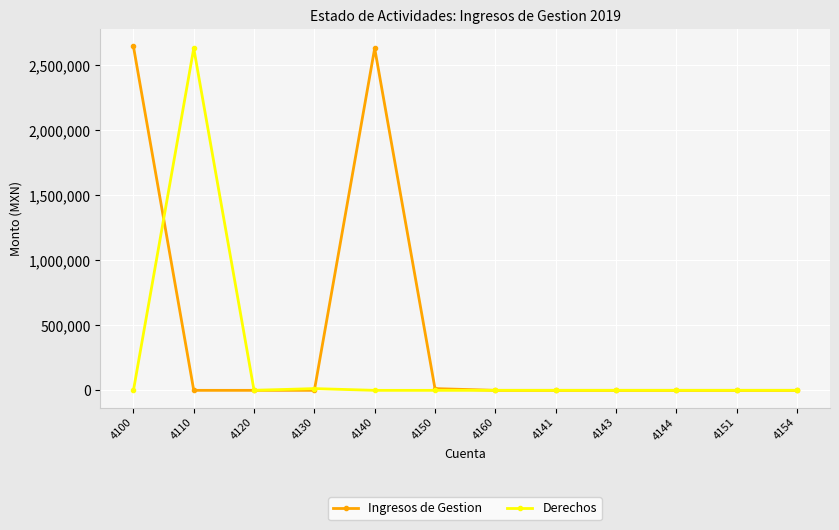

How many lines are shown in the chart?

2